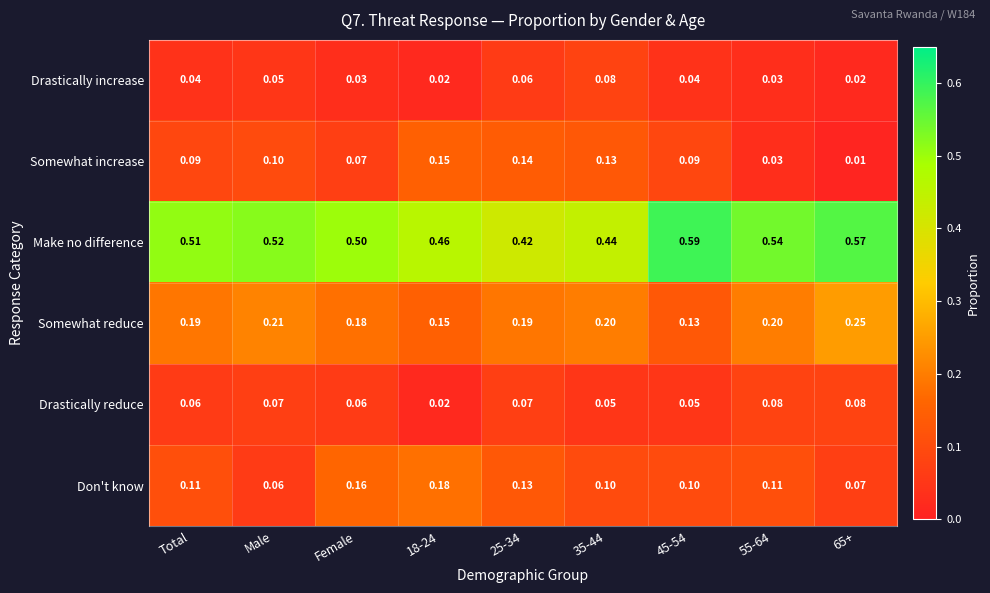

Which series has the widest spread of values?

Make no difference